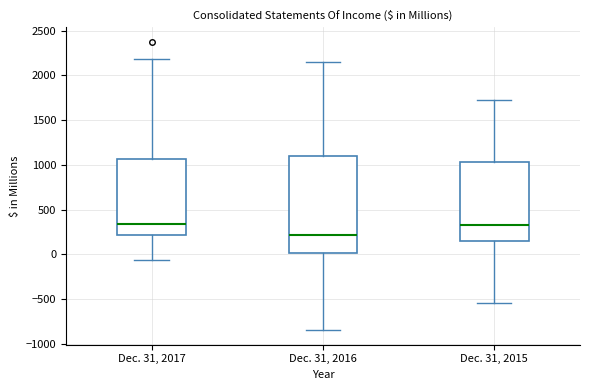

Which box has the lowest median line?

Dec. 31, 2016